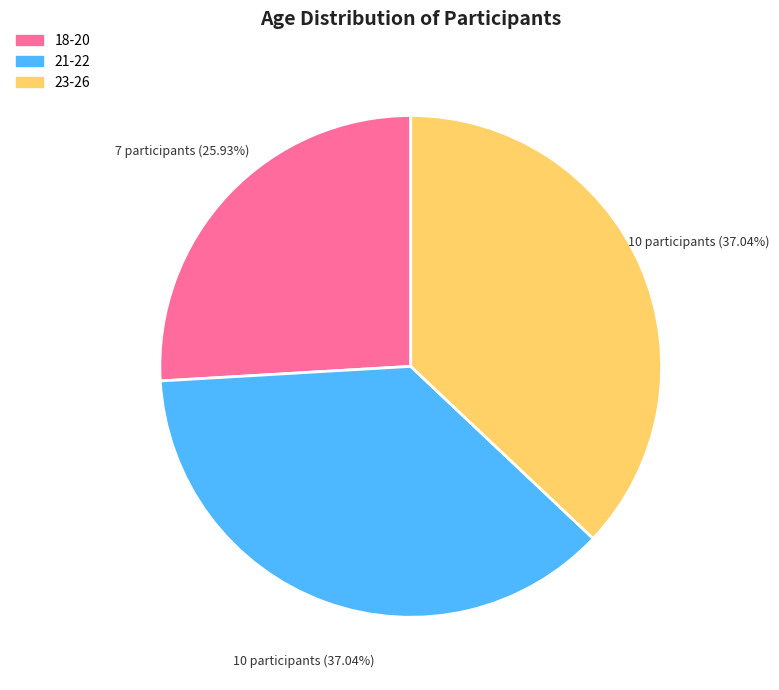

How much of the chart is everything except 18-20?

74.1%